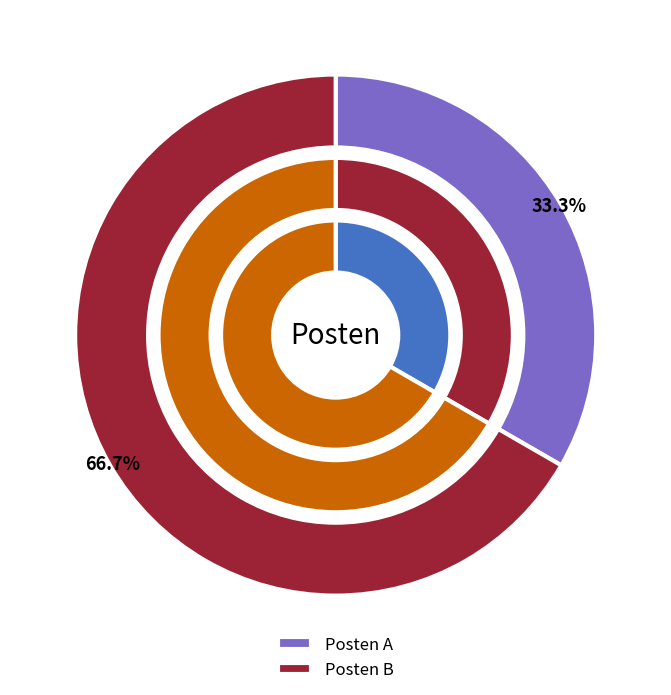

How much of the chart is everything except Posten A?

66.7%